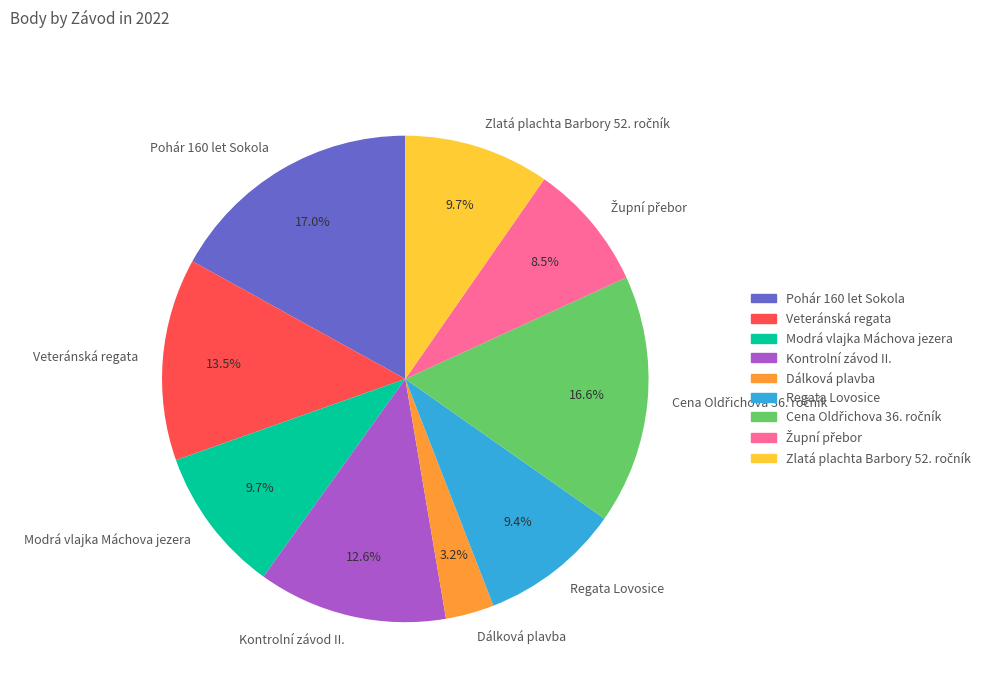

What is the total percentage of Modrá vlajka Máchova jezera and Pohár 160 let Sokola?

26.6%